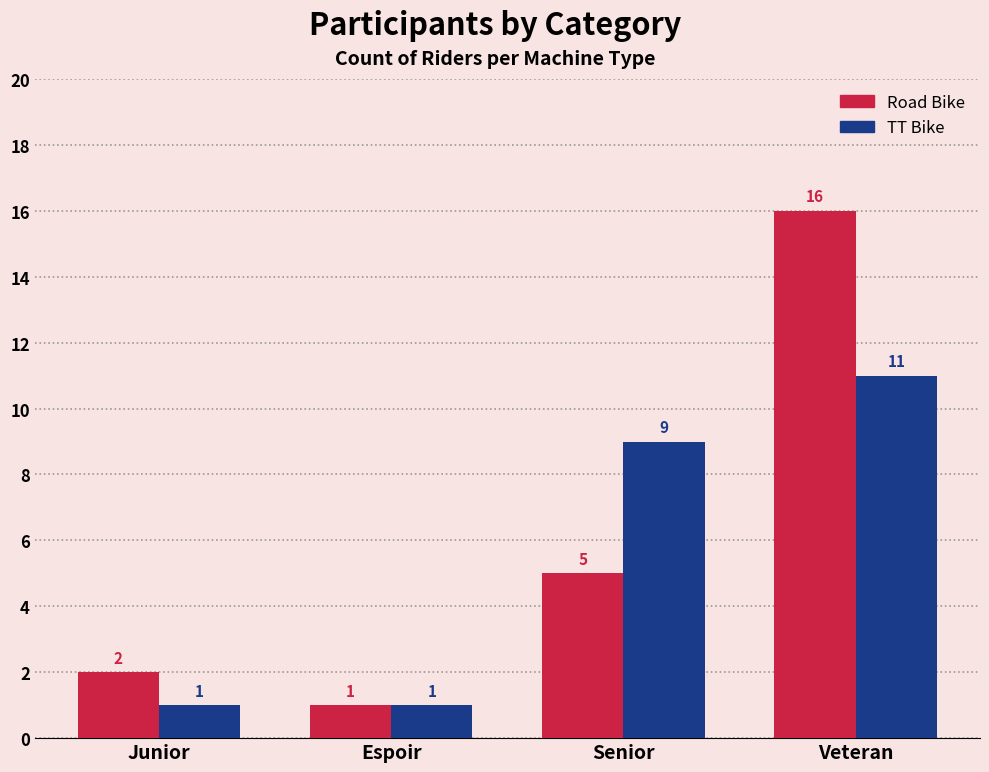

How many values in the Road Bike series are below 5?

2